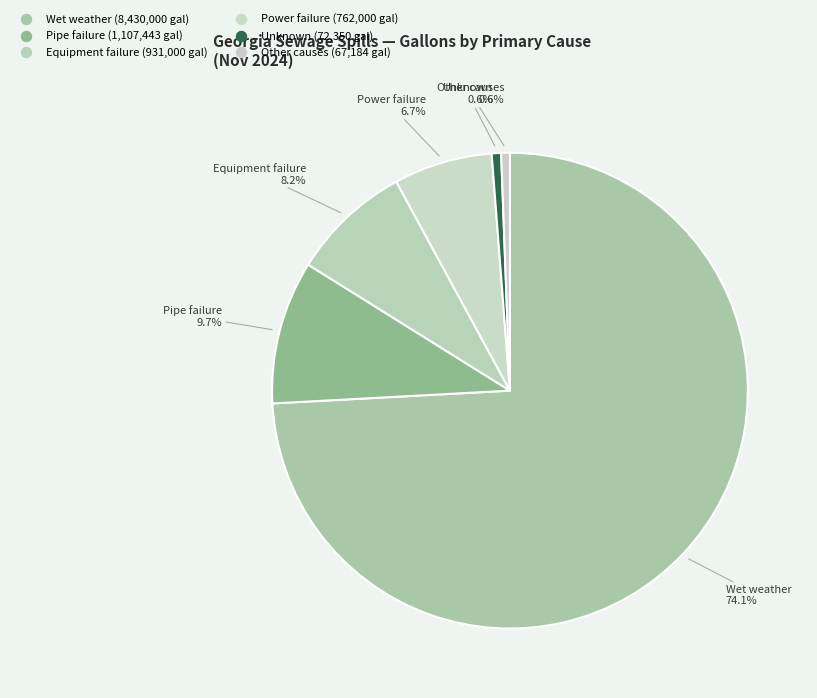

How many slices are in this pie chart?

6